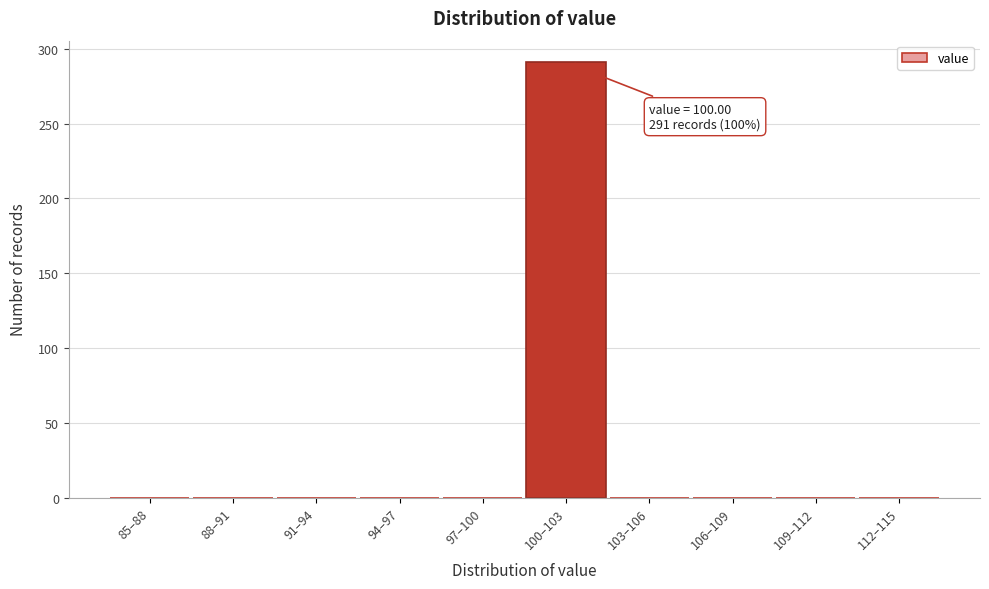

Reading left to right, transcribe all the data shown in this chart.

85–88=0	88–91=0	91–94=0	94–97=0	97–100=0	100–103=291	103–106=0	106–109=0	109–112=0	112–115=0